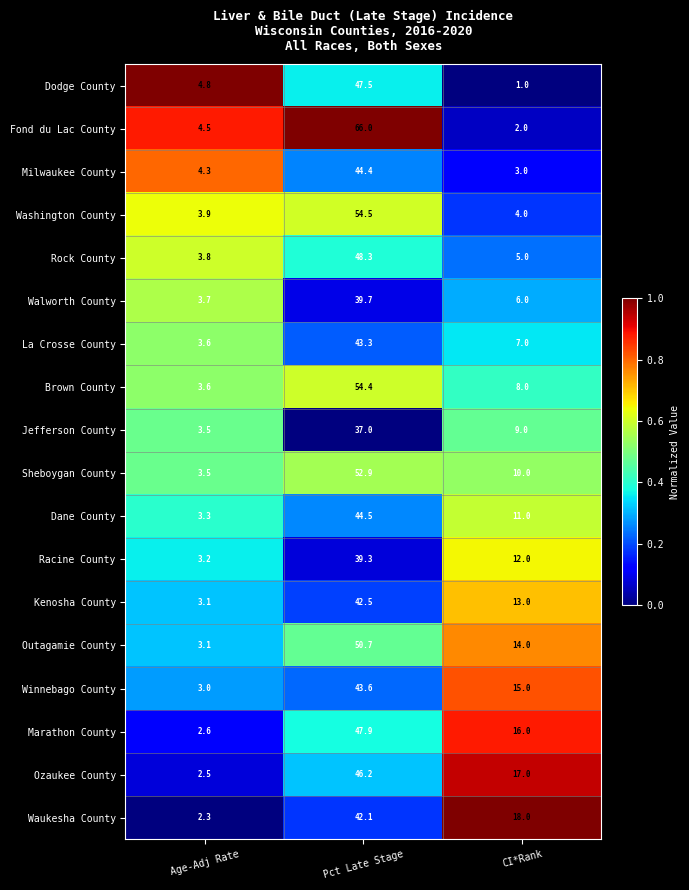

Which series has the largest total across all categories?

Fond du Lac County